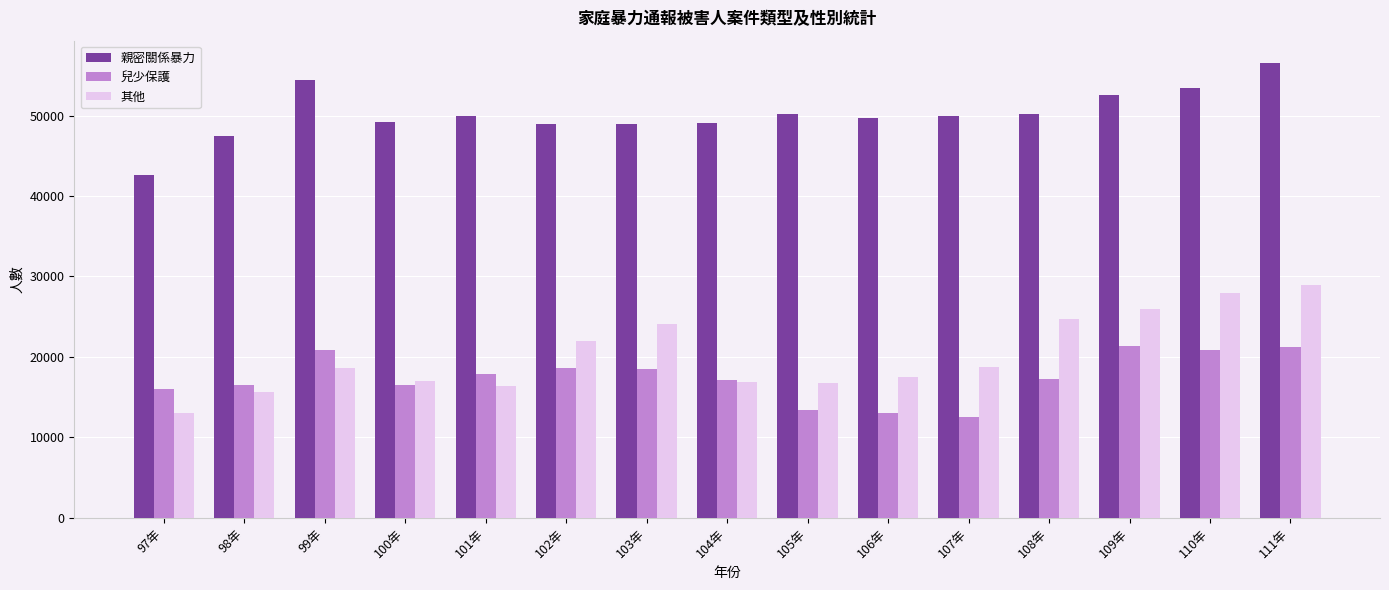

Which series has the widest spread of values?

其他